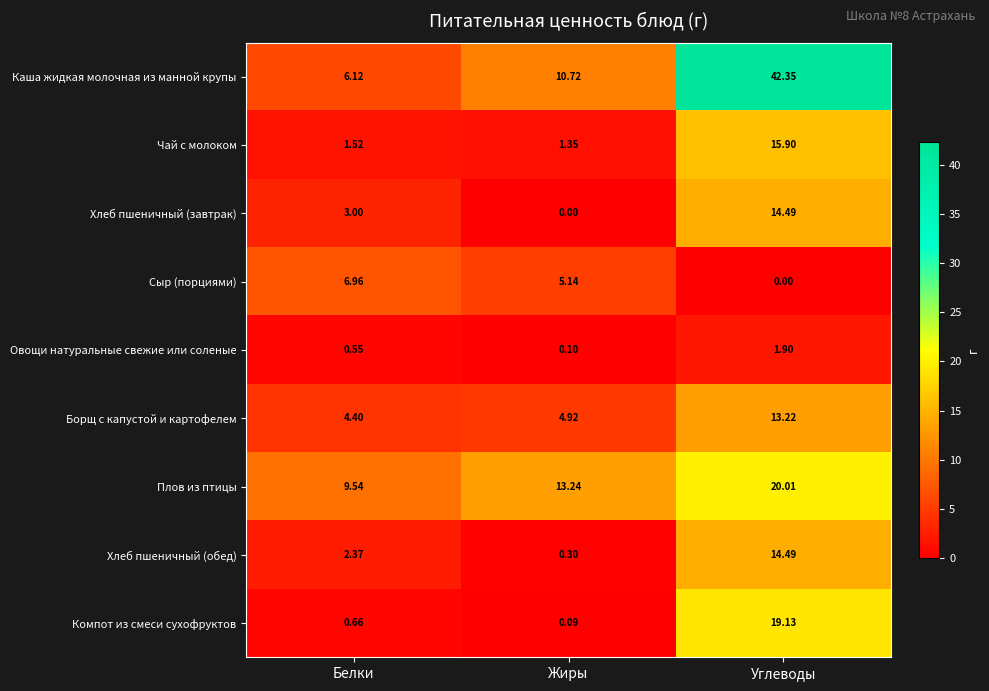

What is the difference between the highest and lowest values at Жиры?

13.2